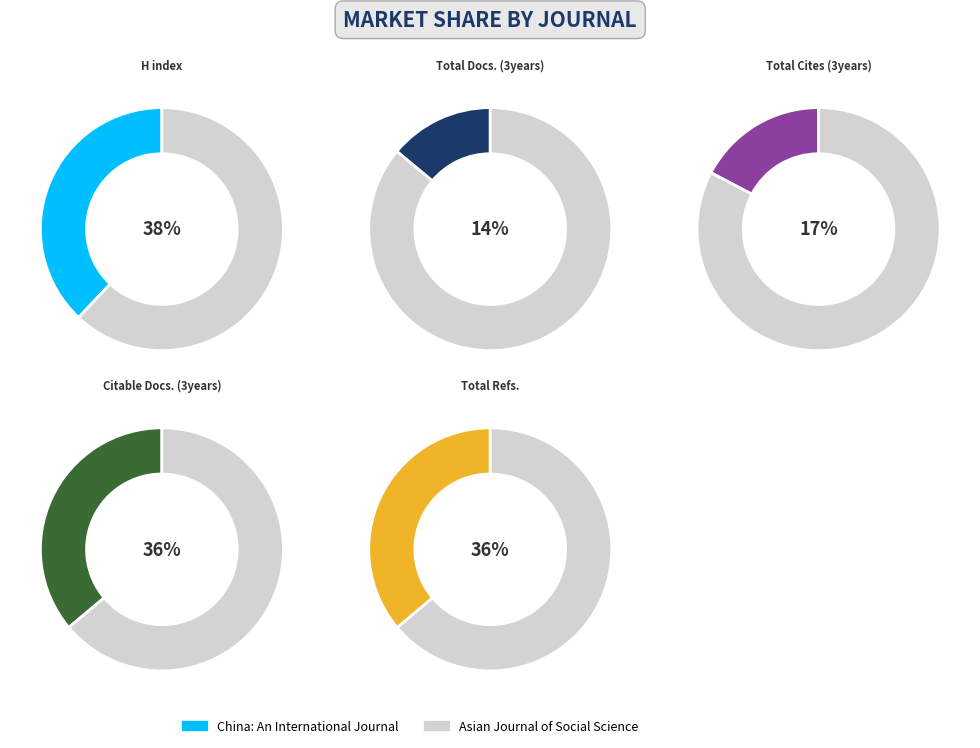

Is there a majority slice in this chart?

Yes